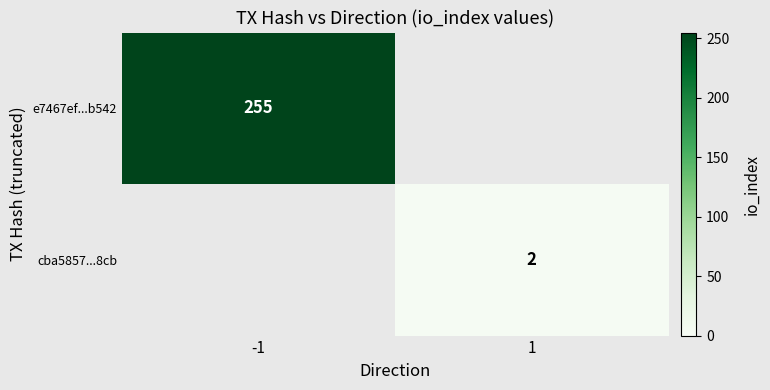

Is it true that cba5857...8cb equals 1 at 1?

False